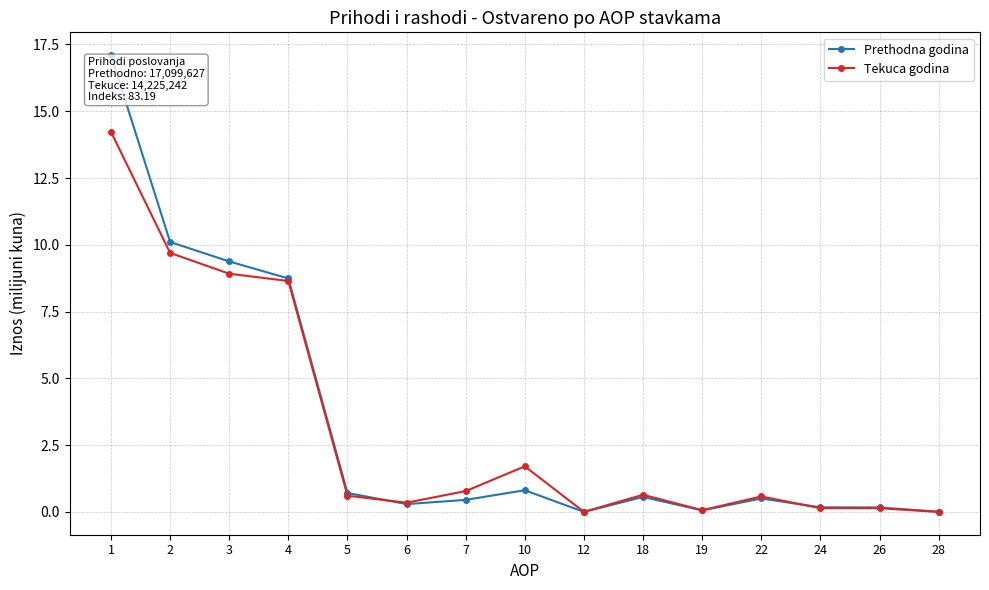

At which category does Tekuca godina reach its first local valley?

6